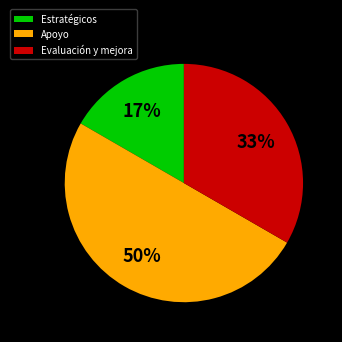

To the nearest percent, what percentage of the pie is Apoyo?

50%